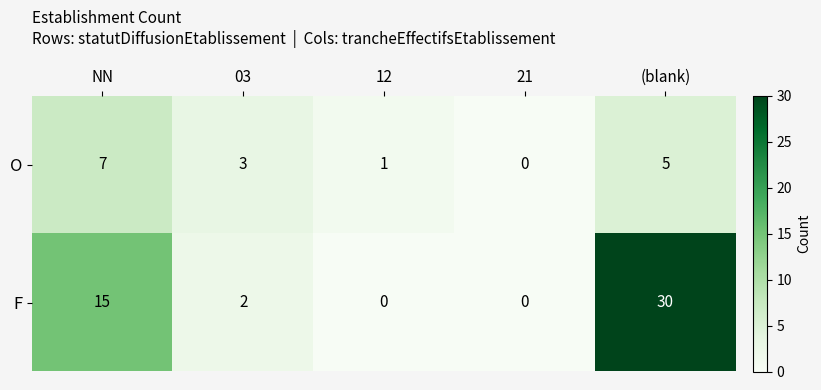

List the series in order of their overall mean, lowest first.

O, F